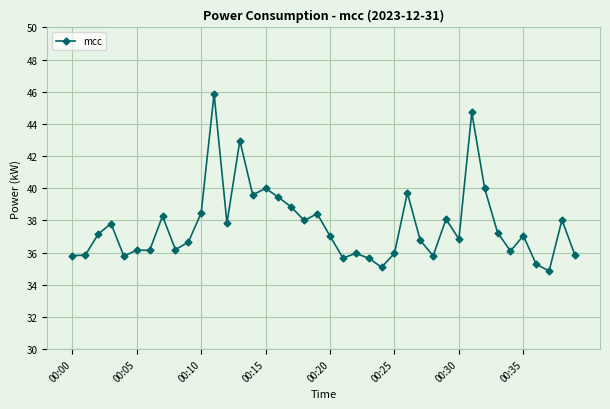

What is the value of the 33rd point from the left?

40.0